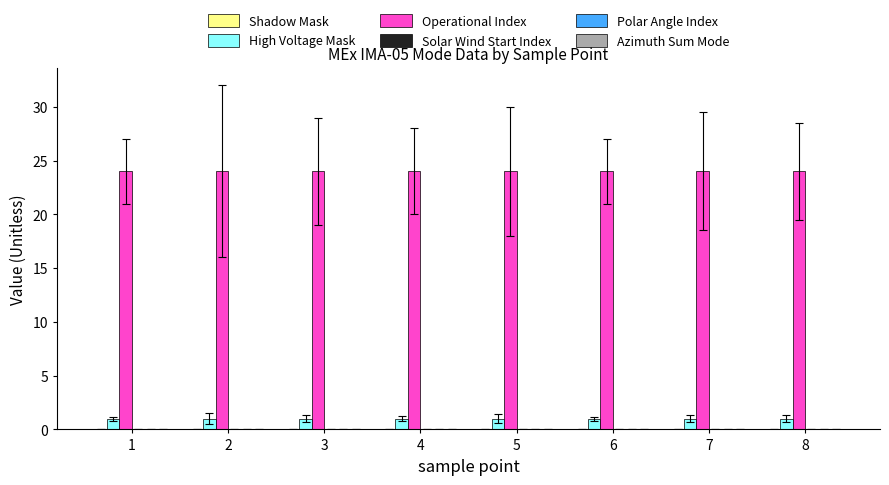

Is the value of High Voltage Mask at 6 greater than the value of Operational Index at 7?

No